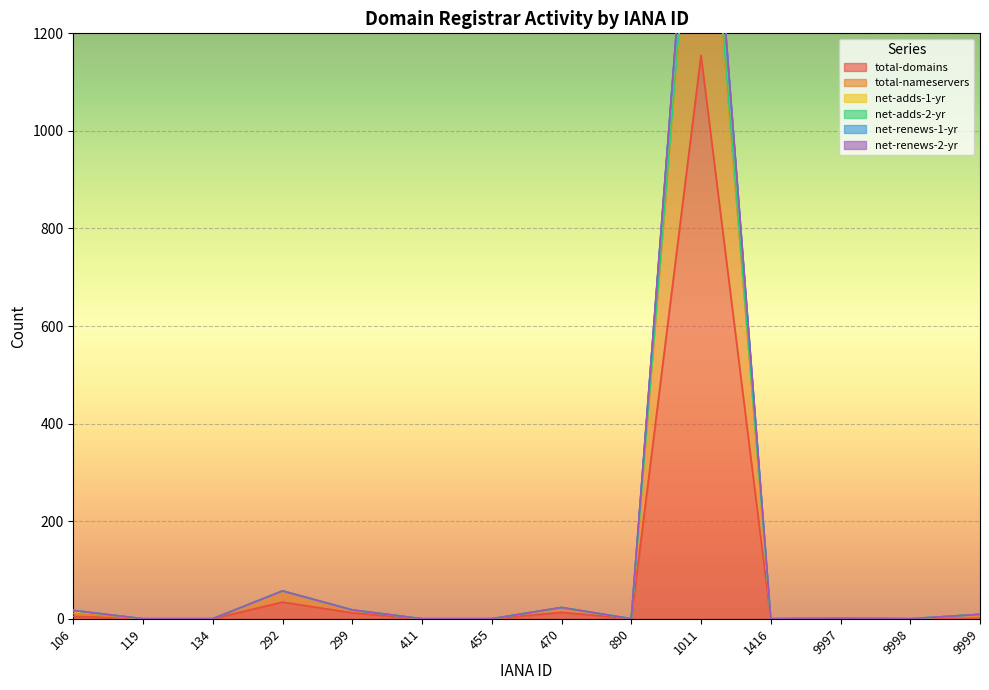

True or false: total-nameservers and net-renews-1-yr intersect in this chart.

False